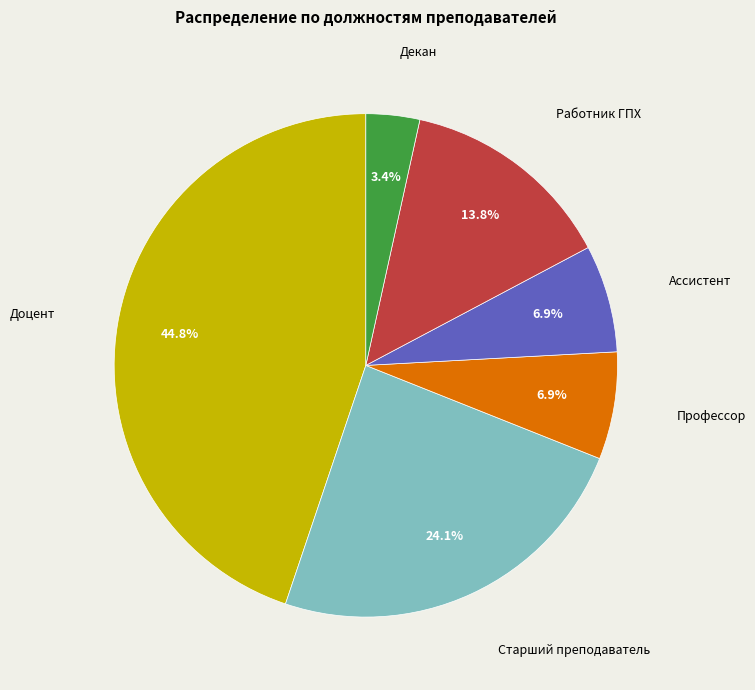

Is there any slice that represents more than half of the pie?

No